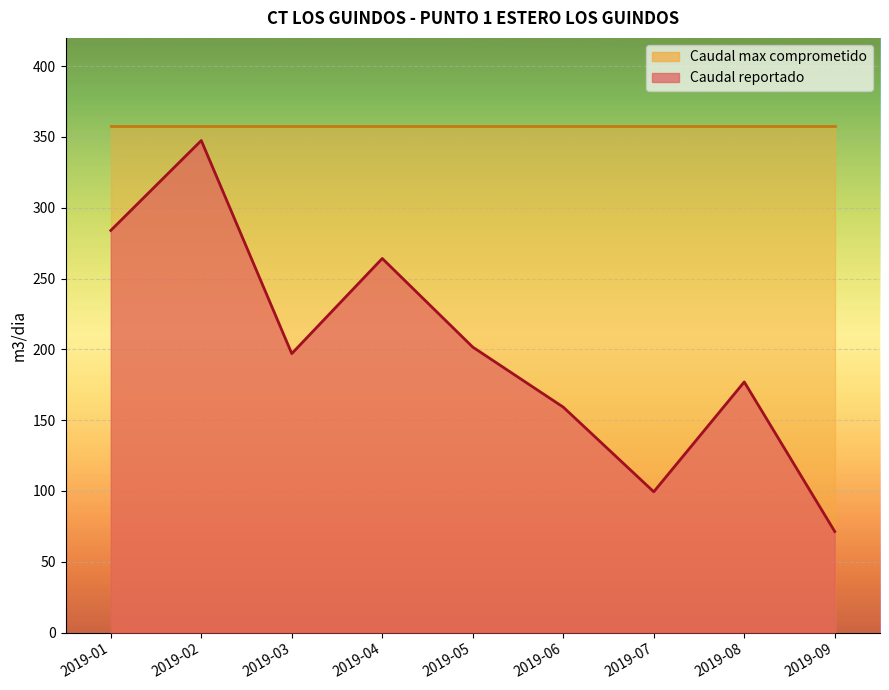

How many values are below 197?

4